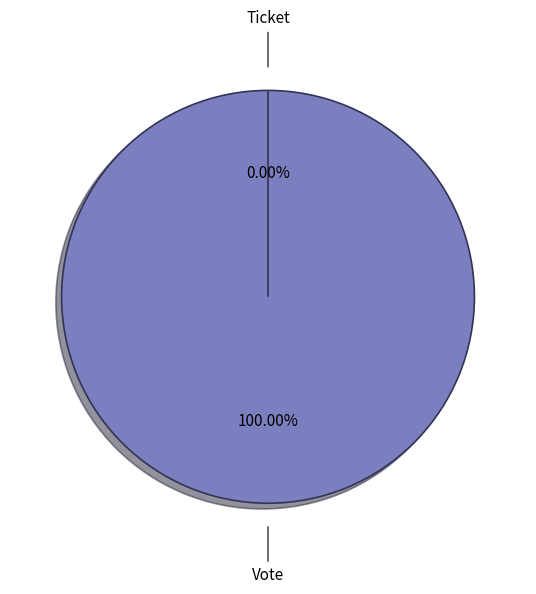

Is there a majority slice in this chart?

Yes